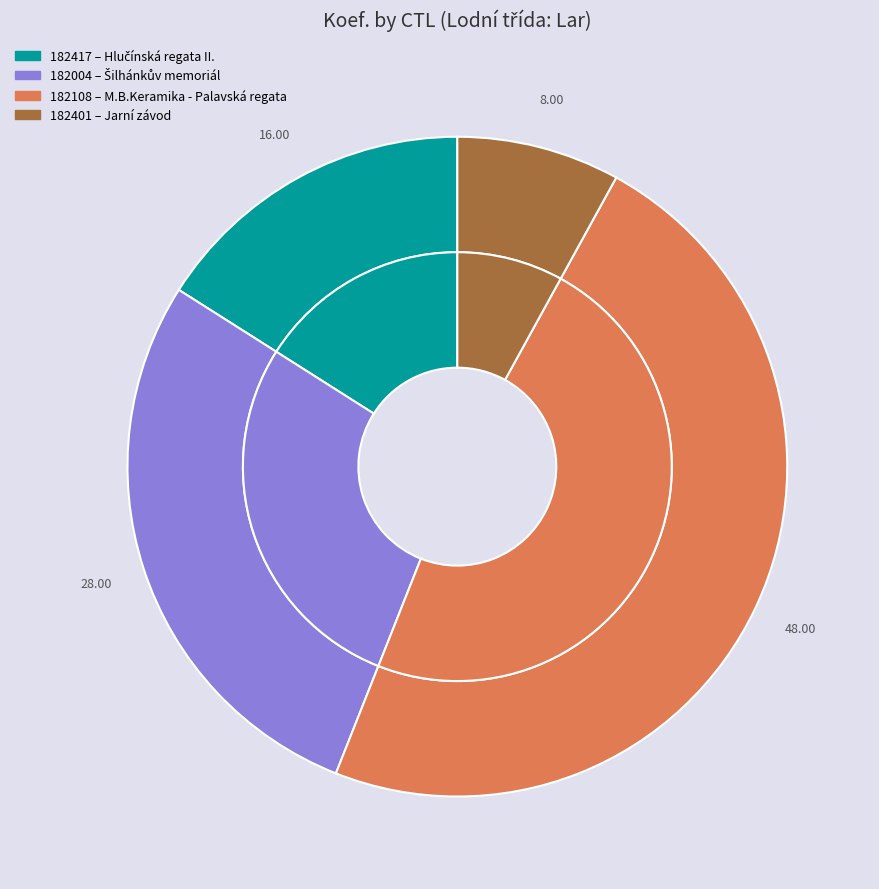

How much of the chart is everything except 182004?

72.0%